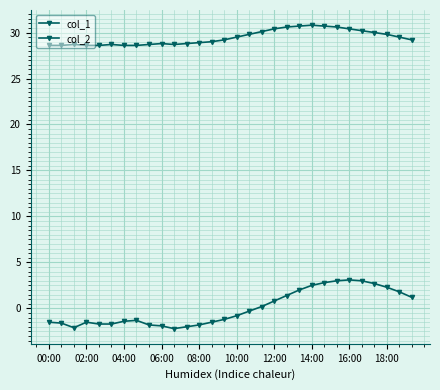

Does the chart have visible grid lines?

Yes